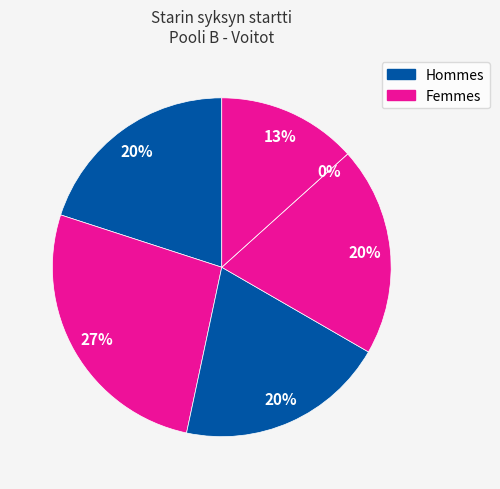

To the nearest percent, what is the average slice percentage?

17%